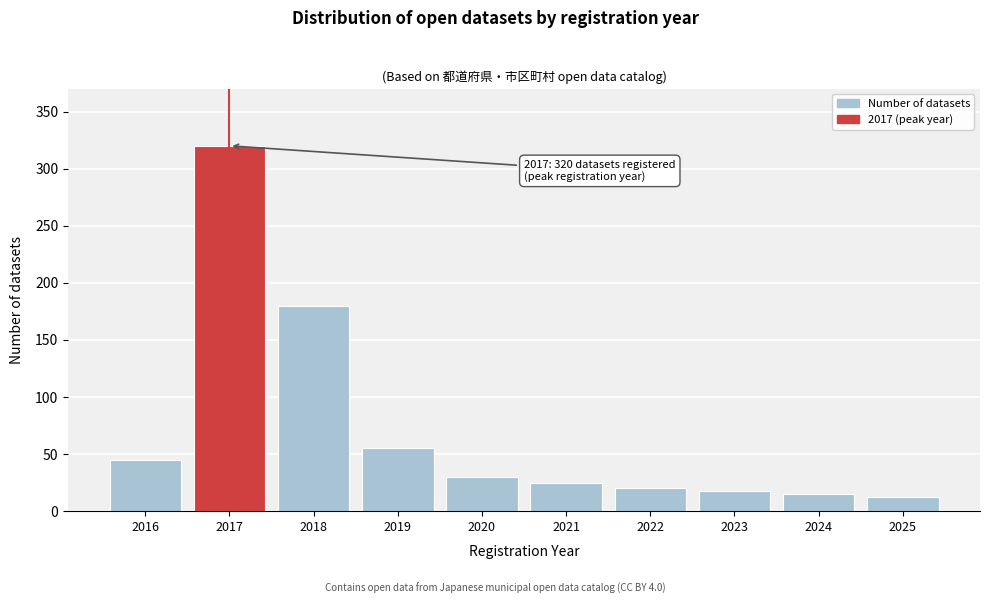

Reading left to right, what are all the values shown in this chart?

2016=45	2017=320	2018=180	2019=55	2020=30	2021=25	2022=20	2023=18	2024=15	2025=12